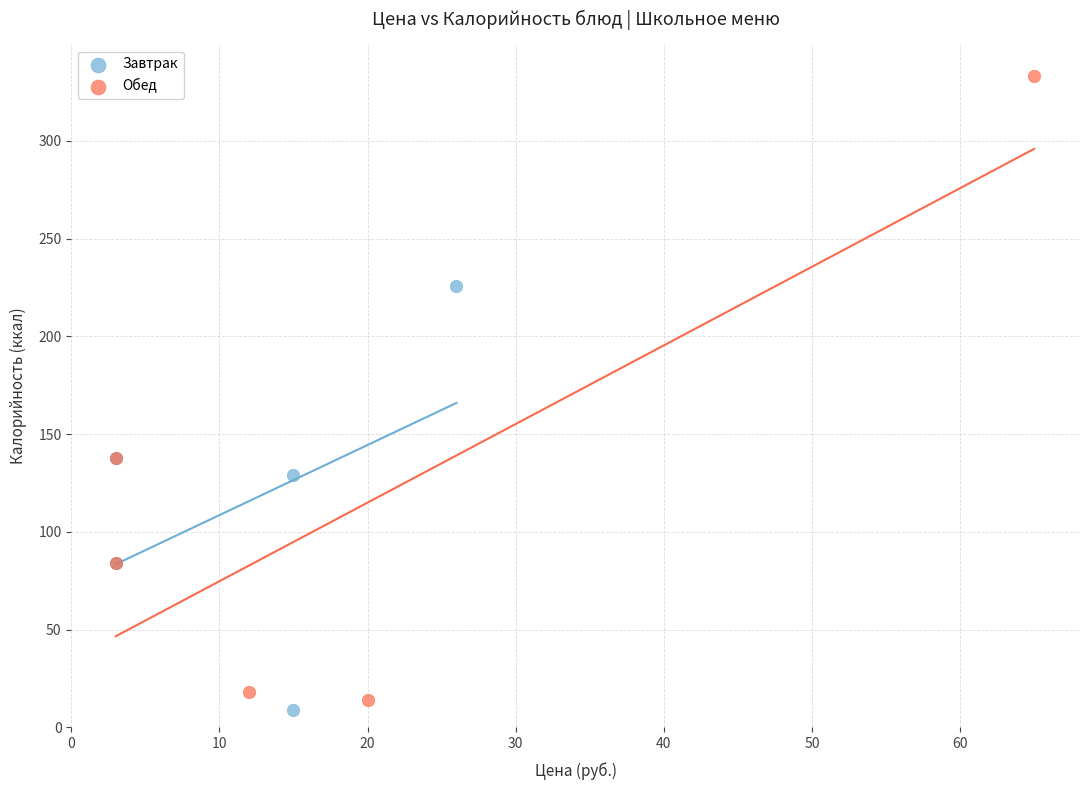

Which series reaches the minimum Y coordinate?

Завтрак